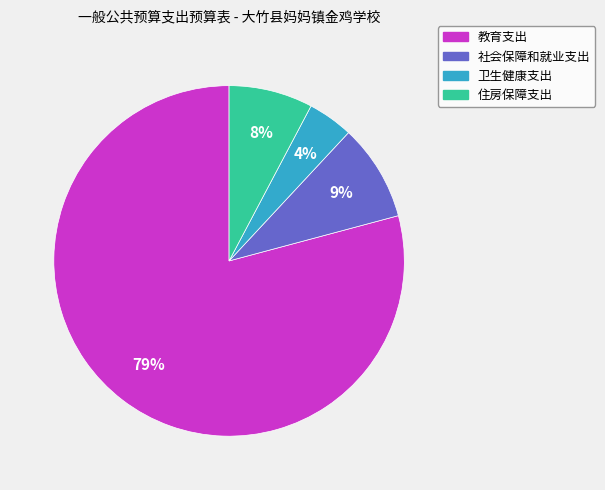

What is the majority slice?

教育支出